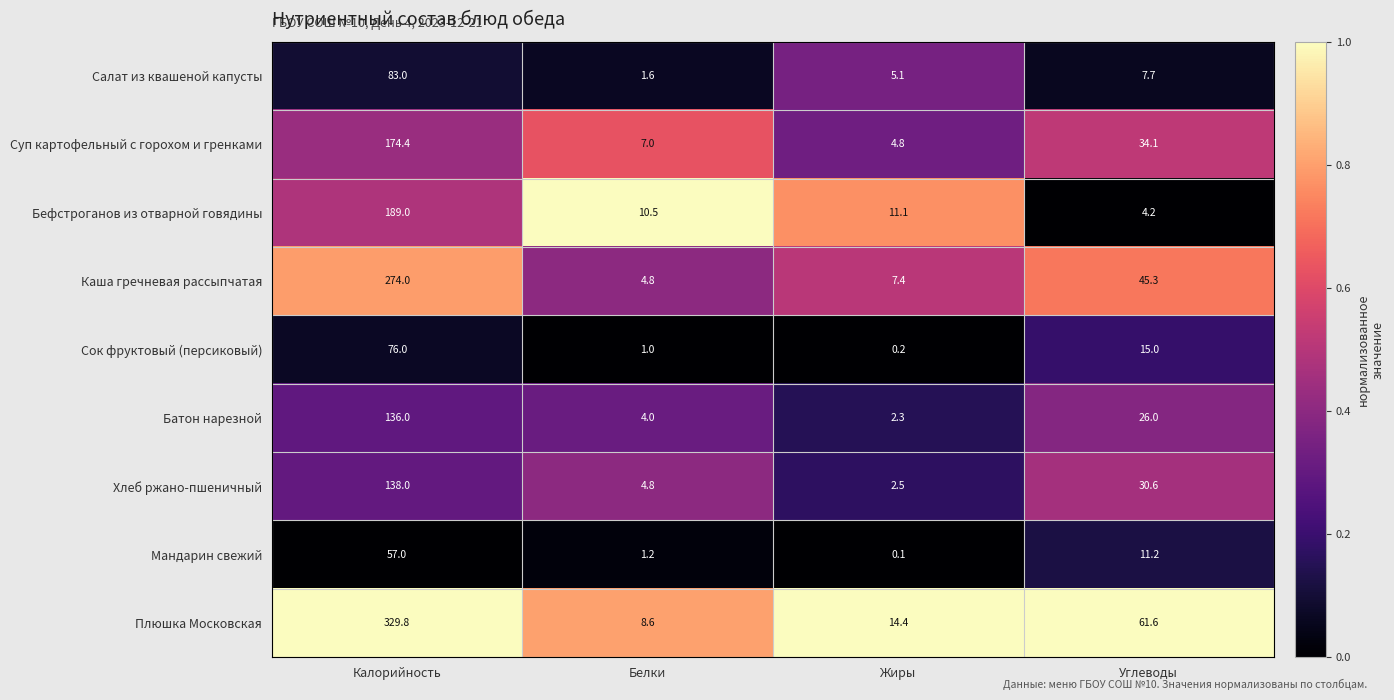

What is the difference between the maximum and minimum values in the Батон нарезной series?

133.7